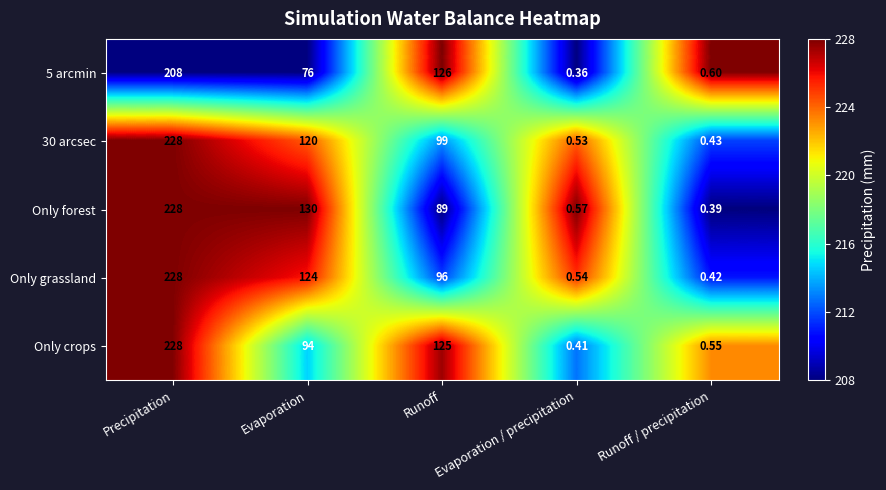

Between Evaporation and Evaporation / precipitation, which series saw the biggest shift?

Only forest